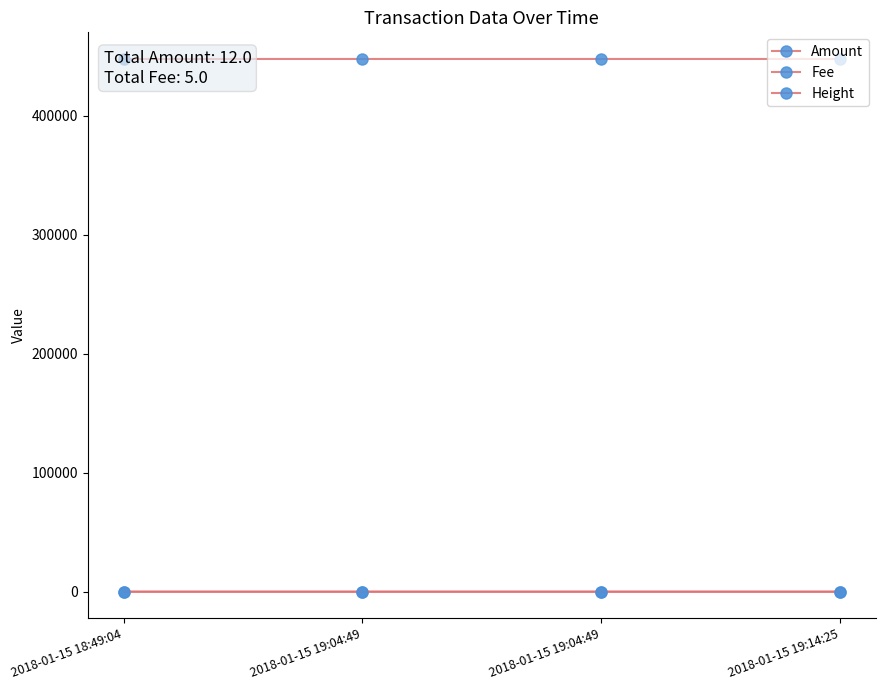

What is the difference between the maximum and second lowest values in the Amount series?

9